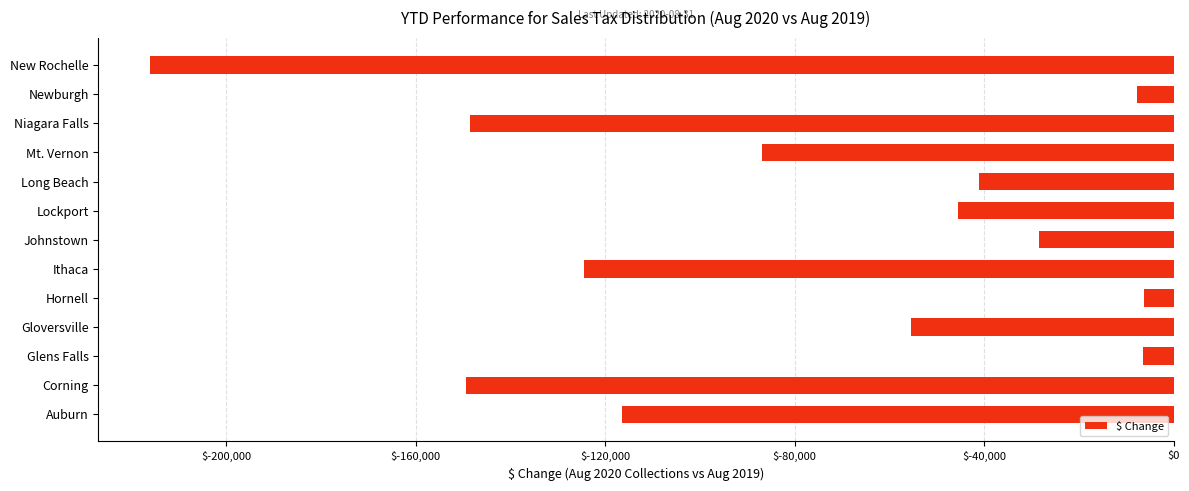

What is the average value?

-79451.9